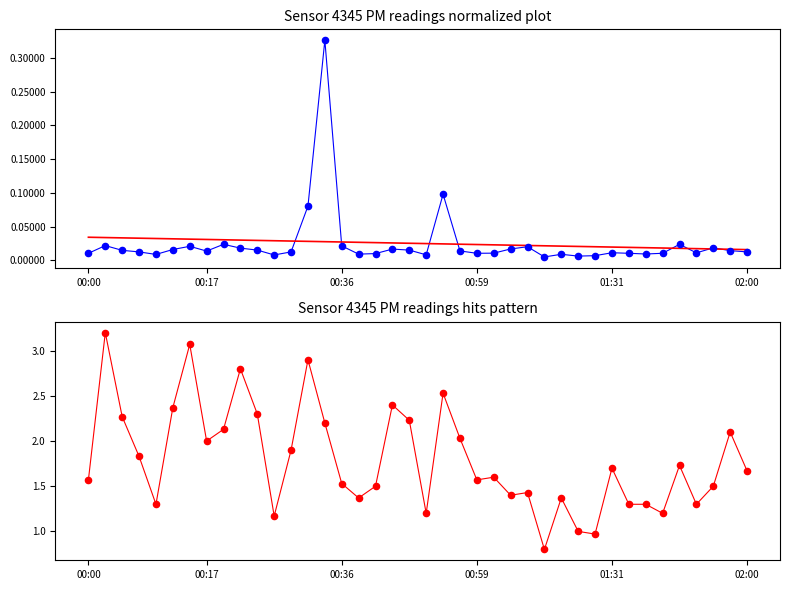

Which series contains the highest Y value?

P2